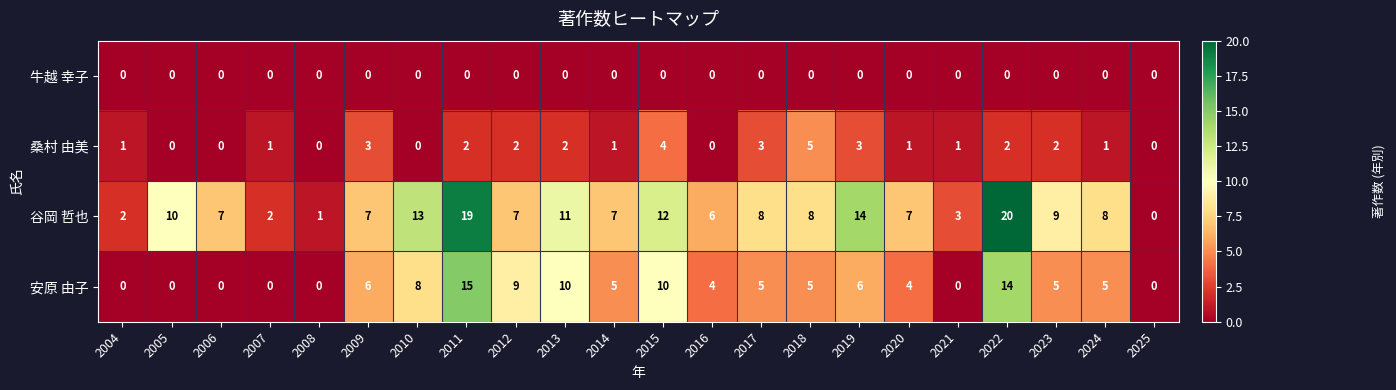

Where does the 谷岡 哲也 series first go above 8?

2005